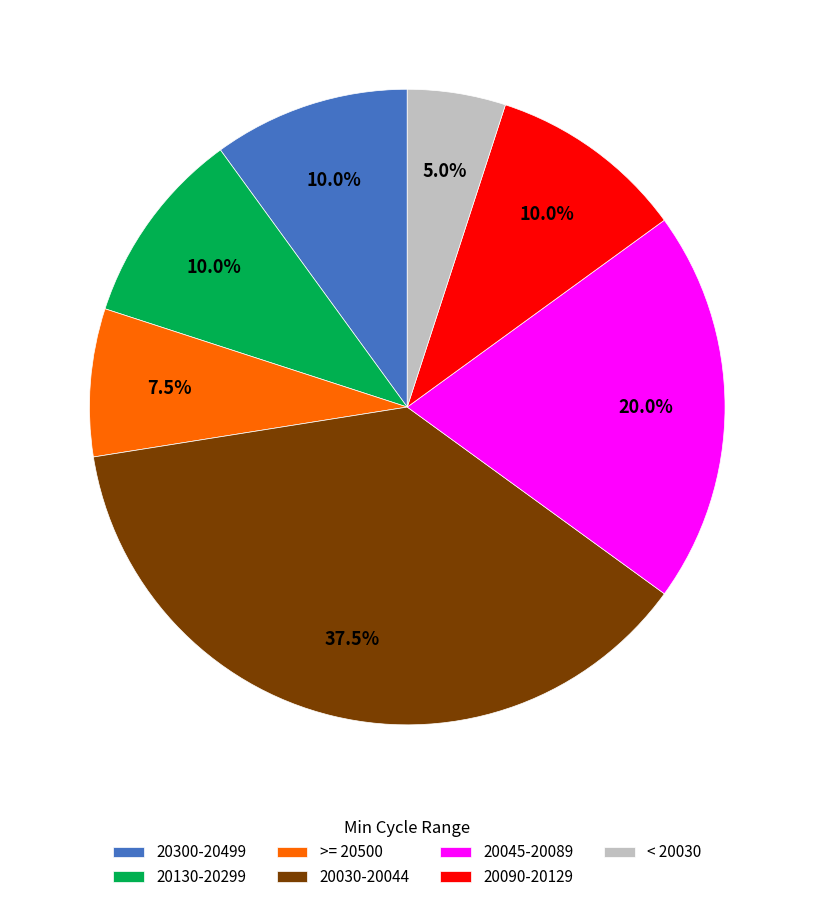

What percentage is NOT represented by 20300-20499?

90.0%